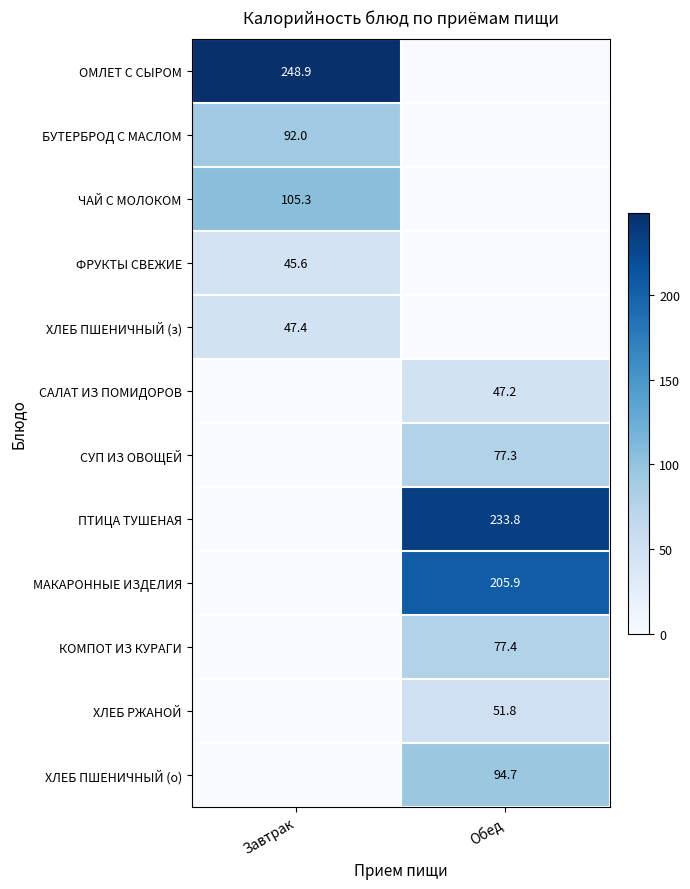

The ПТИЦА ТУШЕНАЯ series shows 233.8 at Обед. True or false?

True